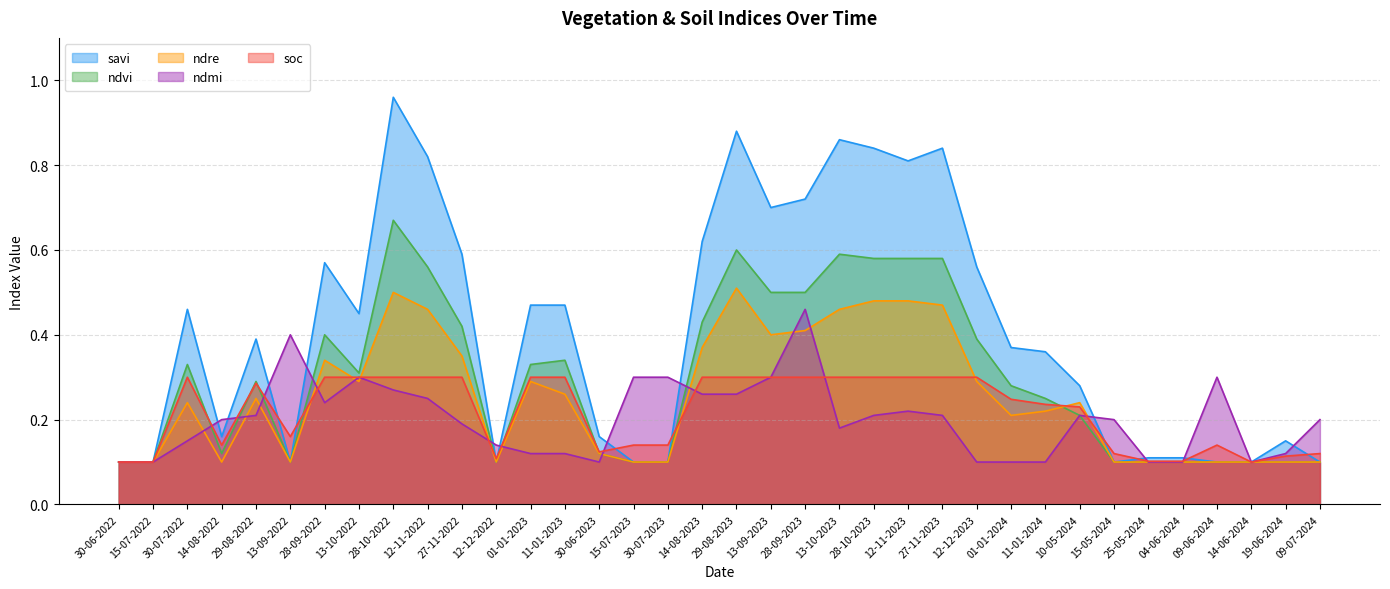

Rank the categories by ndre value from highest to lowest.

29-08-2023, 28-10-2022, 28-10-2023, 12-11-2023, 27-11-2023, 12-11-2022, 13-10-2023, 28-09-2023, 13-09-2023, 14-08-2023, 27-11-2022, 28-09-2022, 13-10-2022, 01-01-2023, 12-12-2023, 11-01-2023, 29-08-2022, 30-07-2022, 10-05-2024, 11-01-2024, 01-01-2024, 30-06-2023, 30-06-2022, 15-07-2022, 14-08-2022, 13-09-2022, 12-12-2022, 15-07-2023, 30-07-2023, 15-05-2024, 25-05-2024, 04-06-2024, 09-06-2024, 14-06-2024, 19-06-2024, 09-07-2024